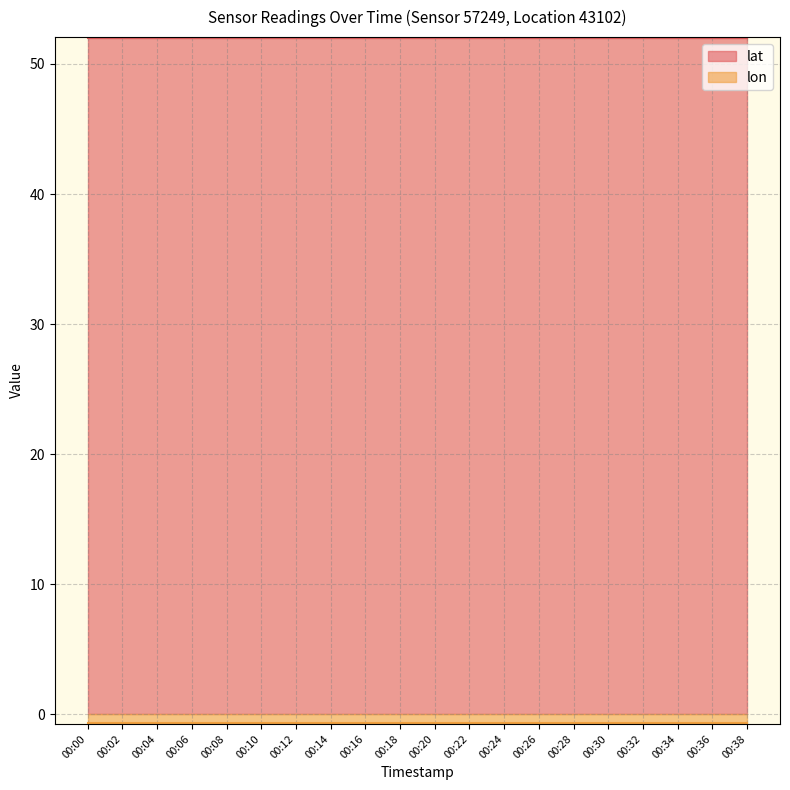

What is the total value across all series at 00:14?

52.7